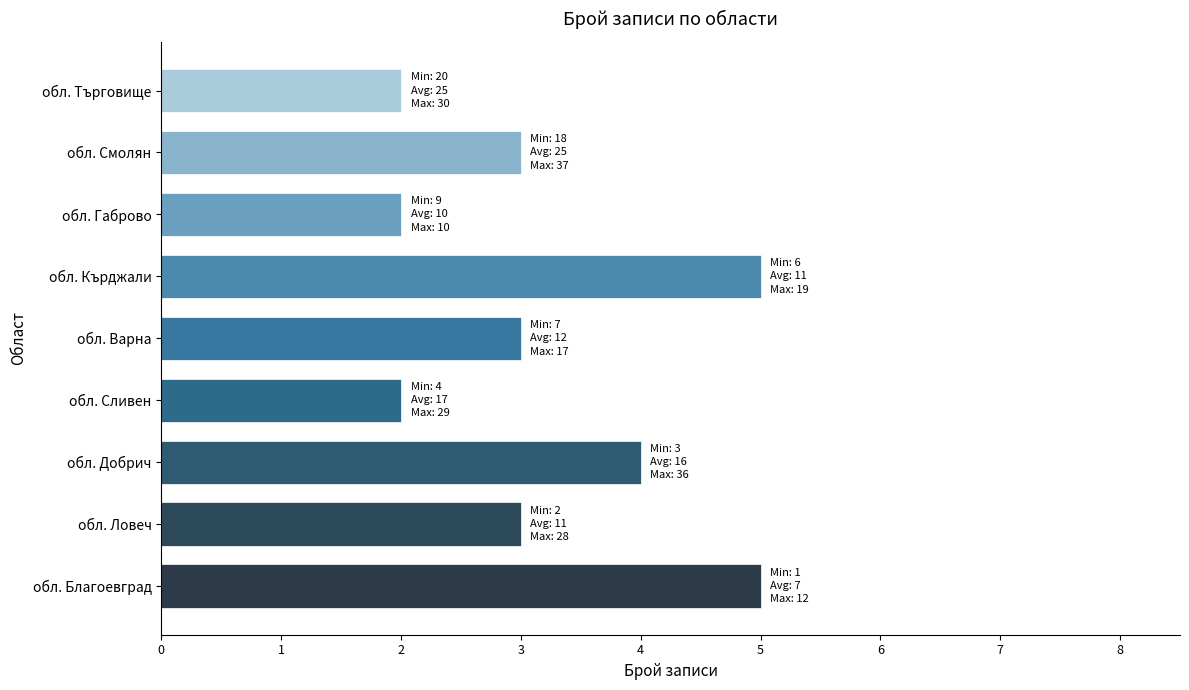

How many series are shown in this chart?

1